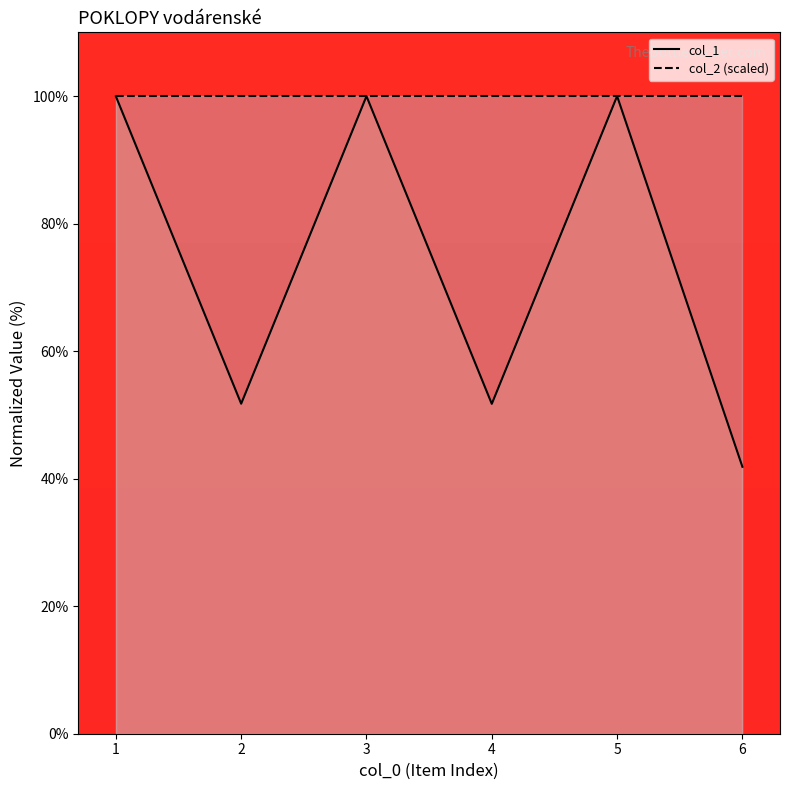

At which label does col_1 reach its peak?

5